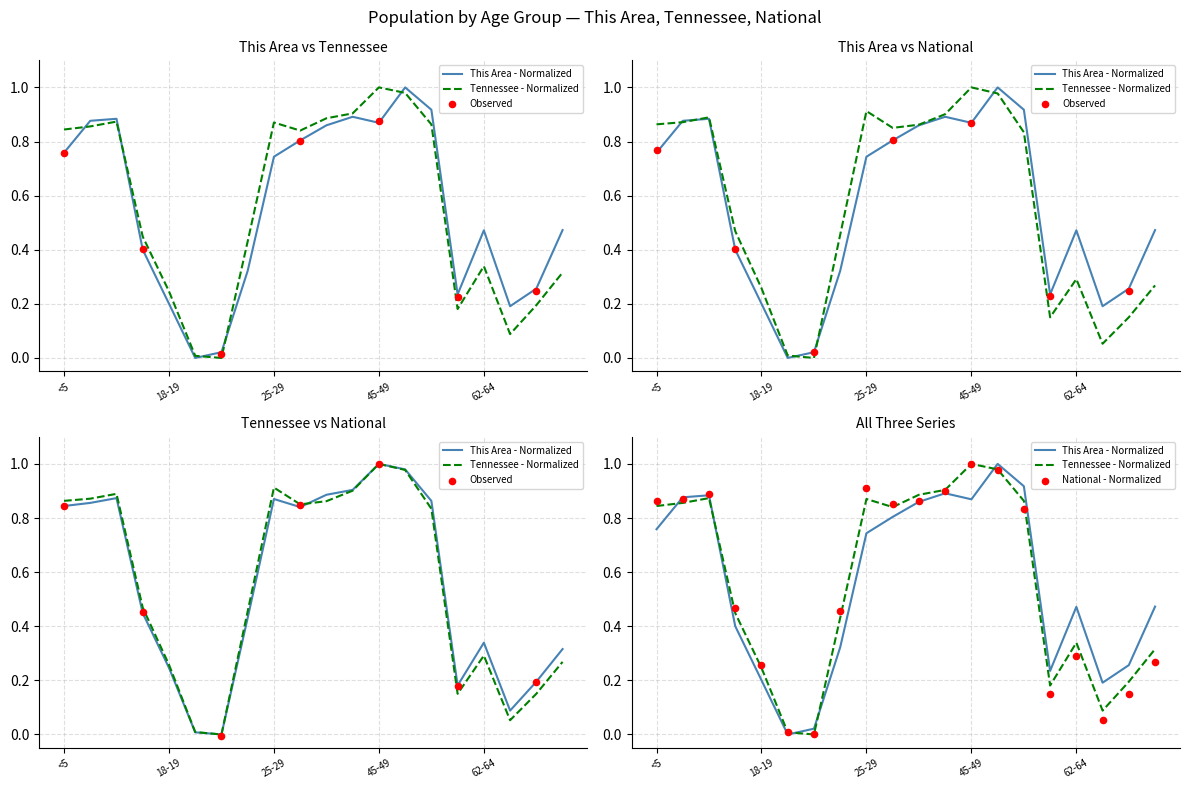

Is the value of National at 22-24 greater than the value of This Area at 15-17?

Yes